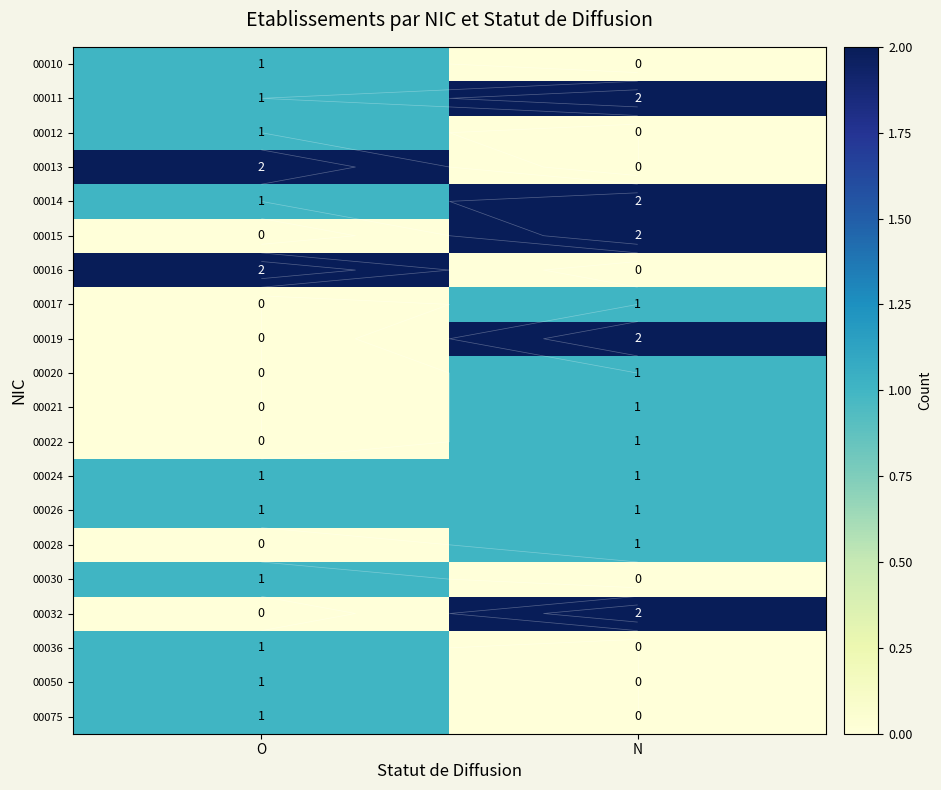

True or false: 00019 has a value of 0 at O.

True